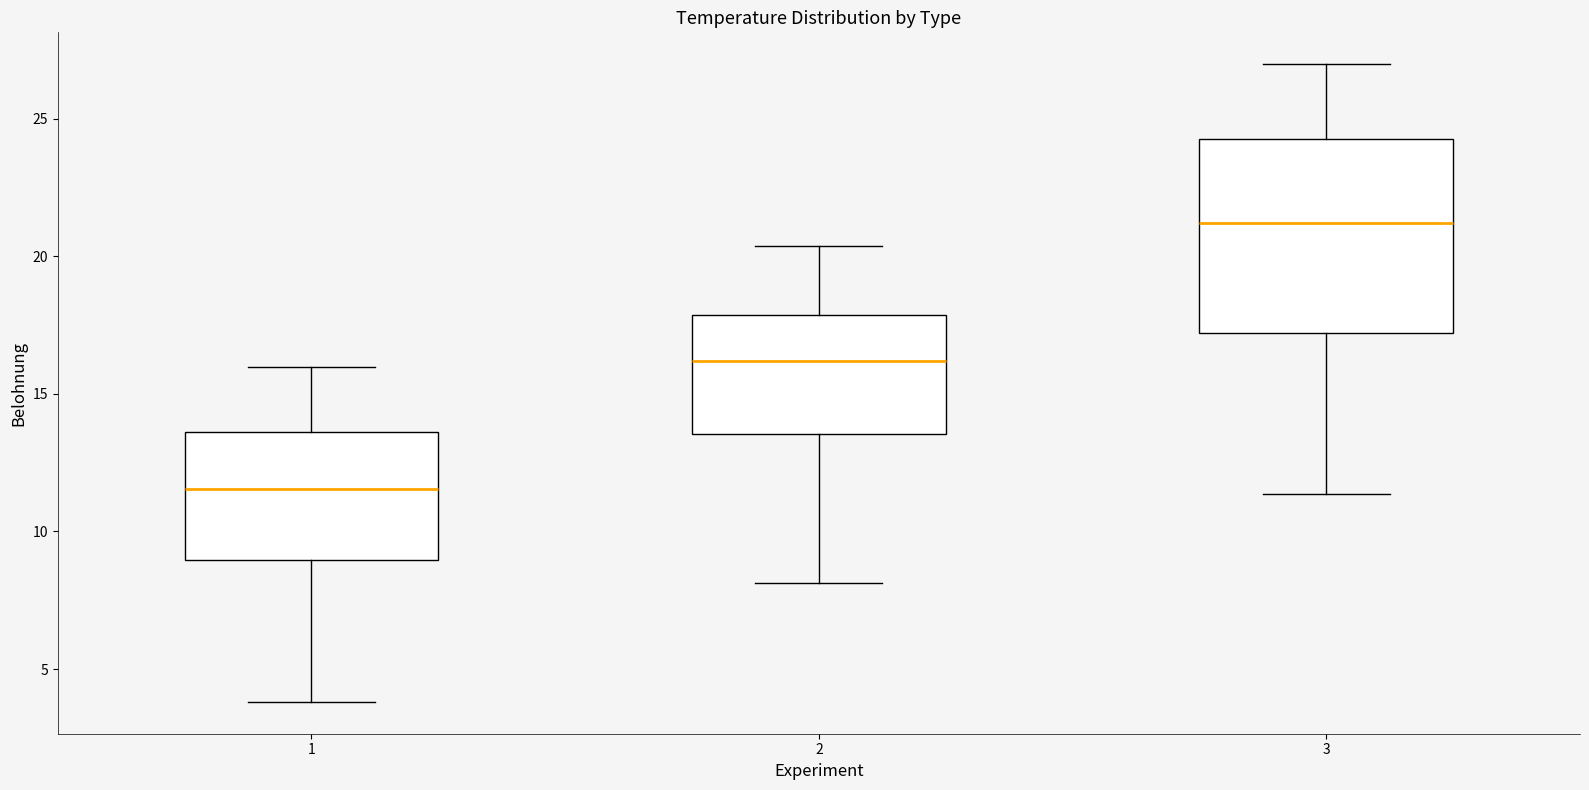

Which box is the tallest, from its lower edge to its upper edge?

3